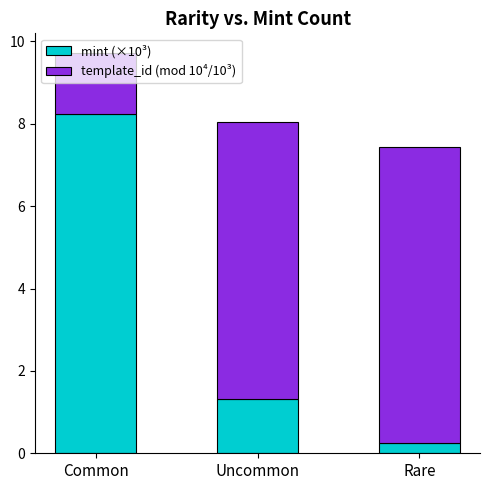

What is the total value across all series at Rare?

7.4